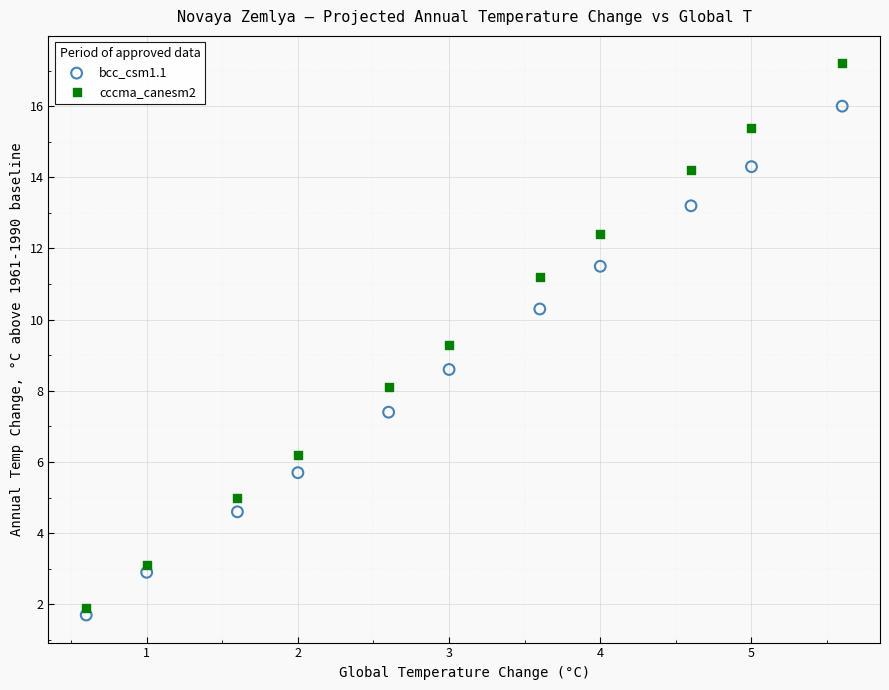

Which series contains the highest Y value?

cccma_canesm2